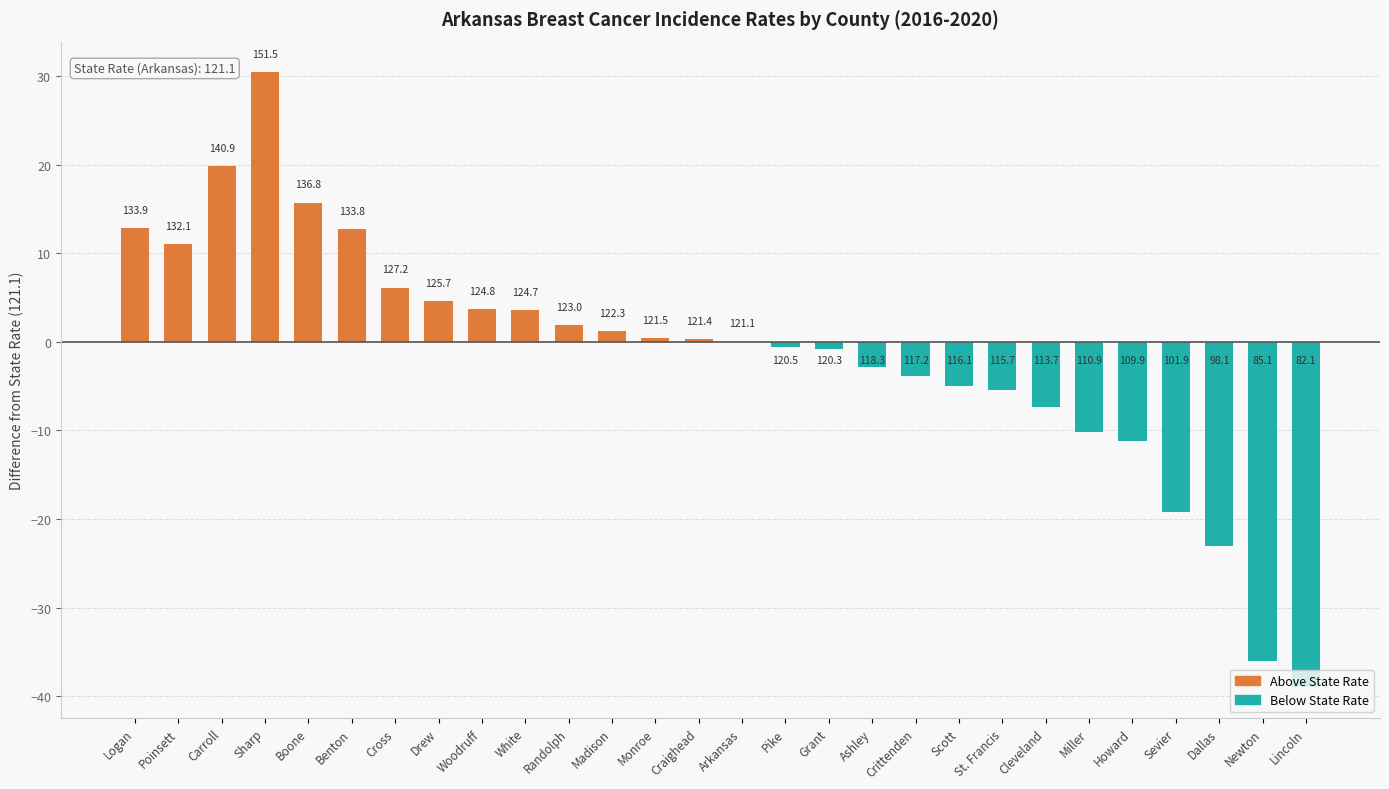

What is the minimum value shown in the chart?

-39.0